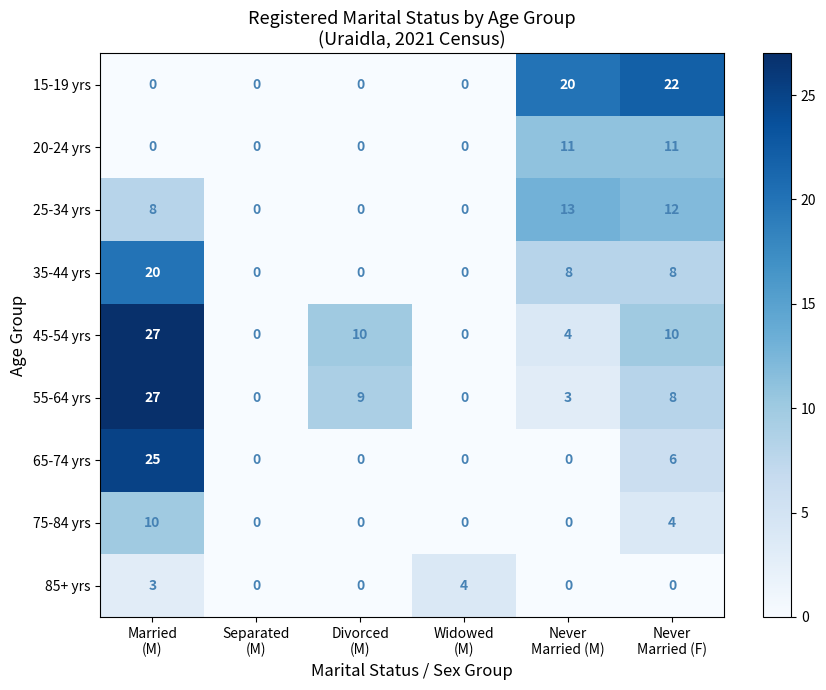

What is the maximum value shown in the chart?

27